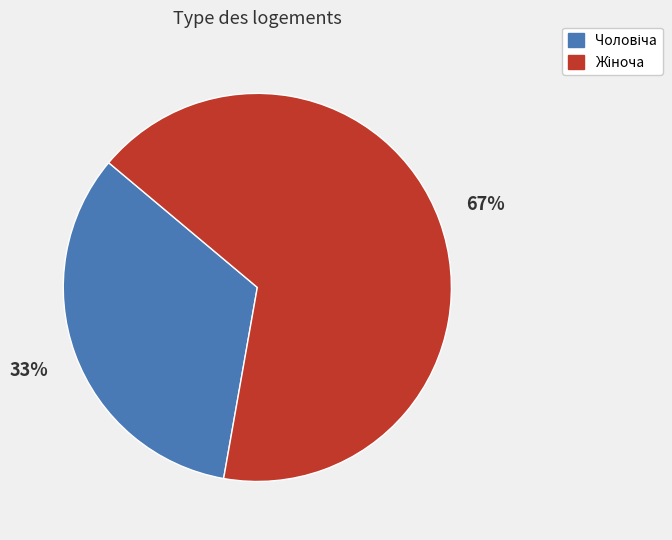

To the nearest percent, what is the average slice percentage?

50%